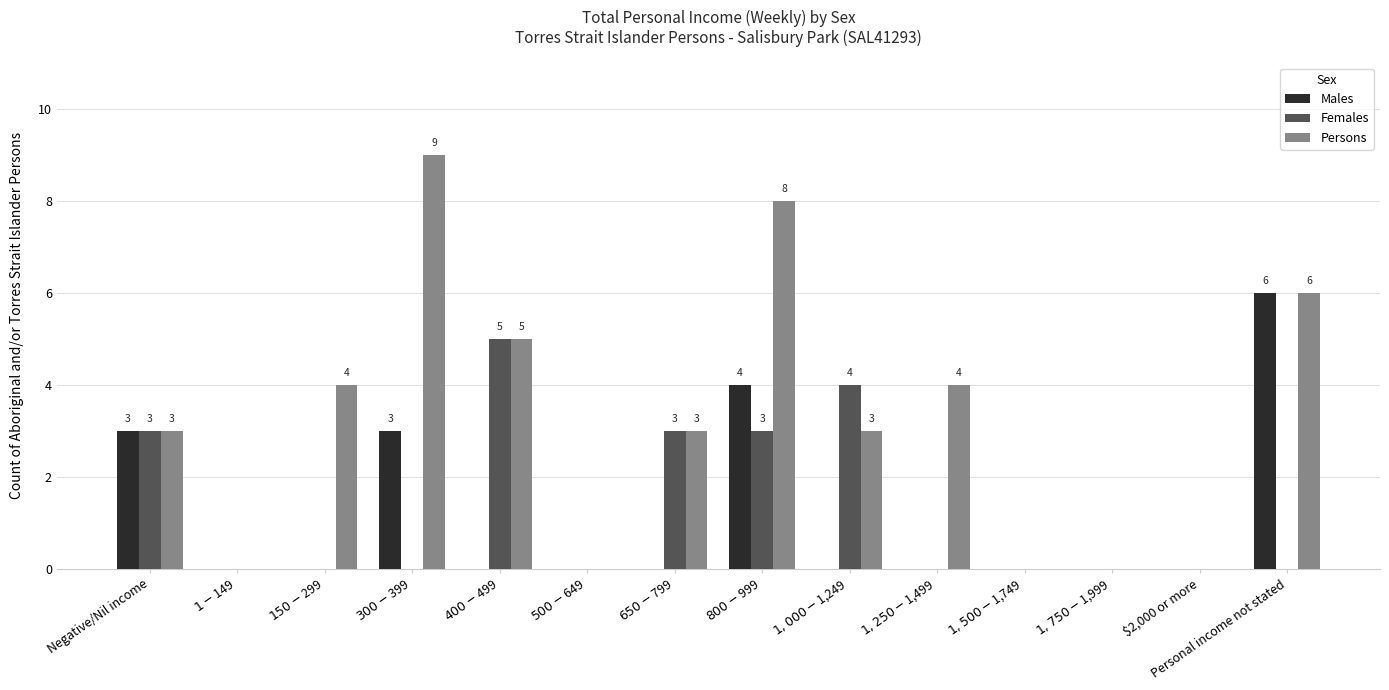

What is the sum of all Persons values?

45